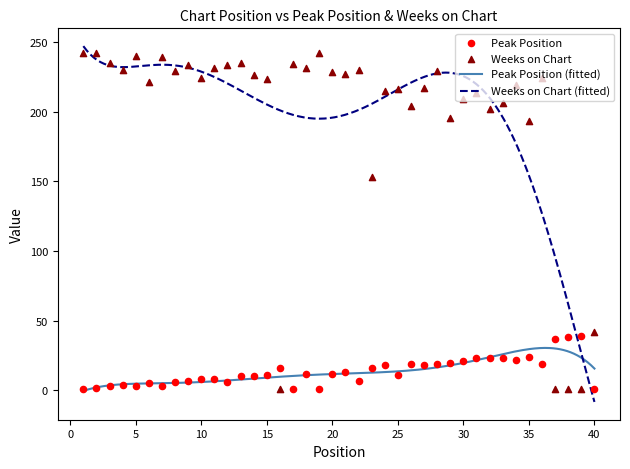

Which series has the largest total across all categories?

Weeks on Chart